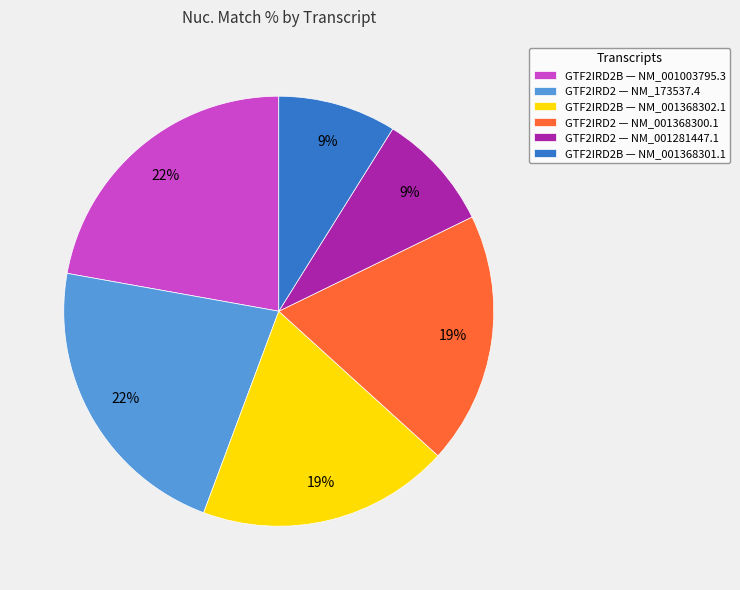

Approximately how many times larger is the value at GTF2IRD2 — NM_173537.4 compared to GTF2IRD2 — NM_001368300.1?

1.2